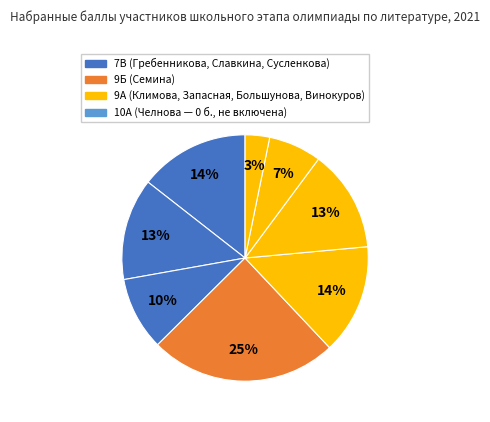

Which category has the smallest portion of the pie?

10А (Челнова, 0)